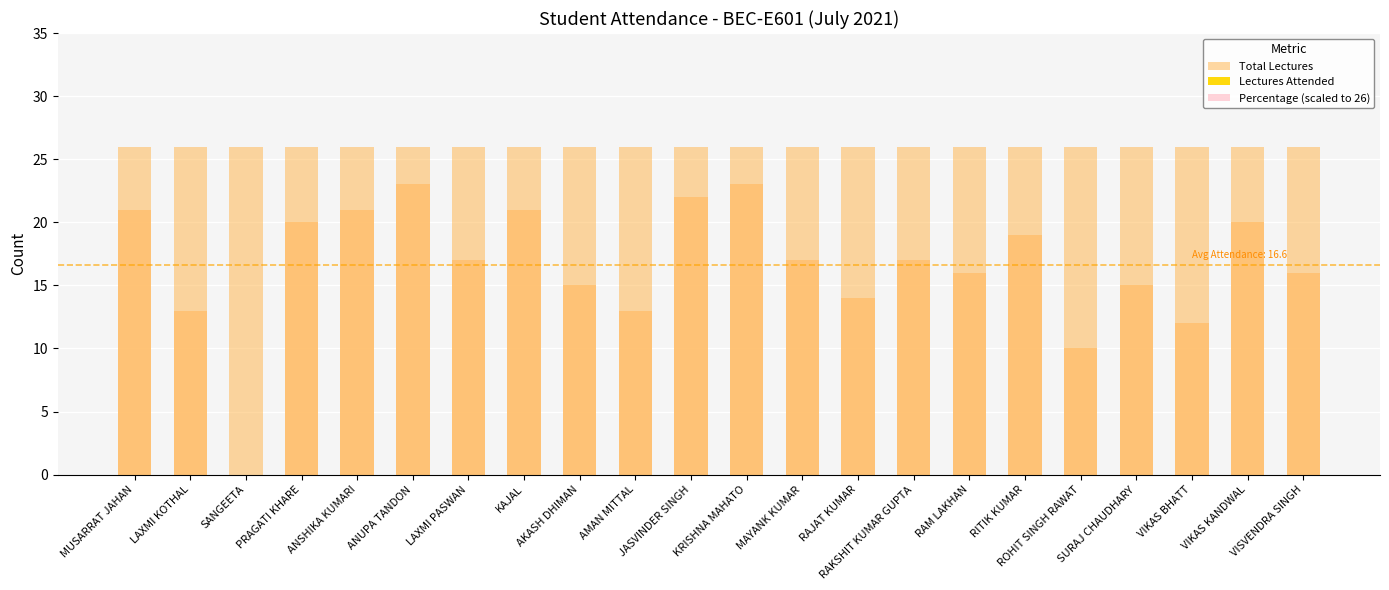

List the series in order of their peak value, highest first.

Total Lectures, Lectures Attended, Percentage (scaled to 26)